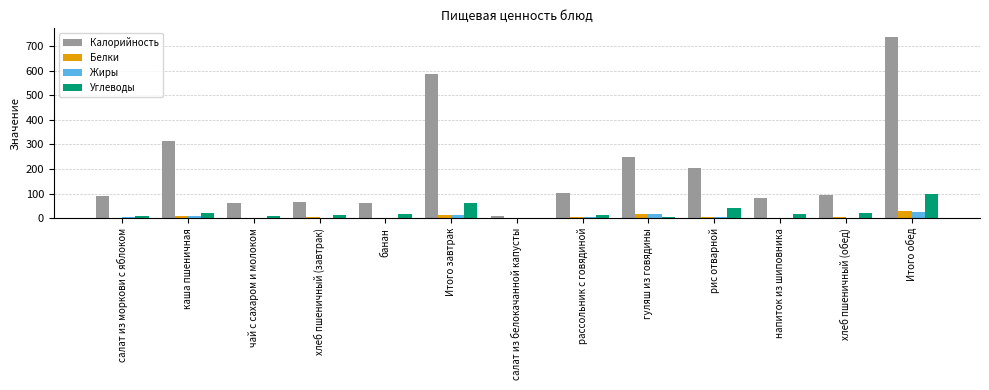

Is the value of Углеводы at Итого обед greater than the value of Жиры at банан?

Yes